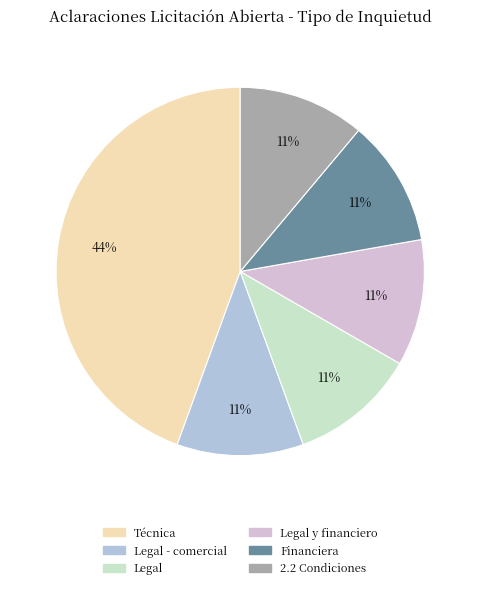

To the nearest percent, what is the difference between the largest and smallest slice percentages?

33%